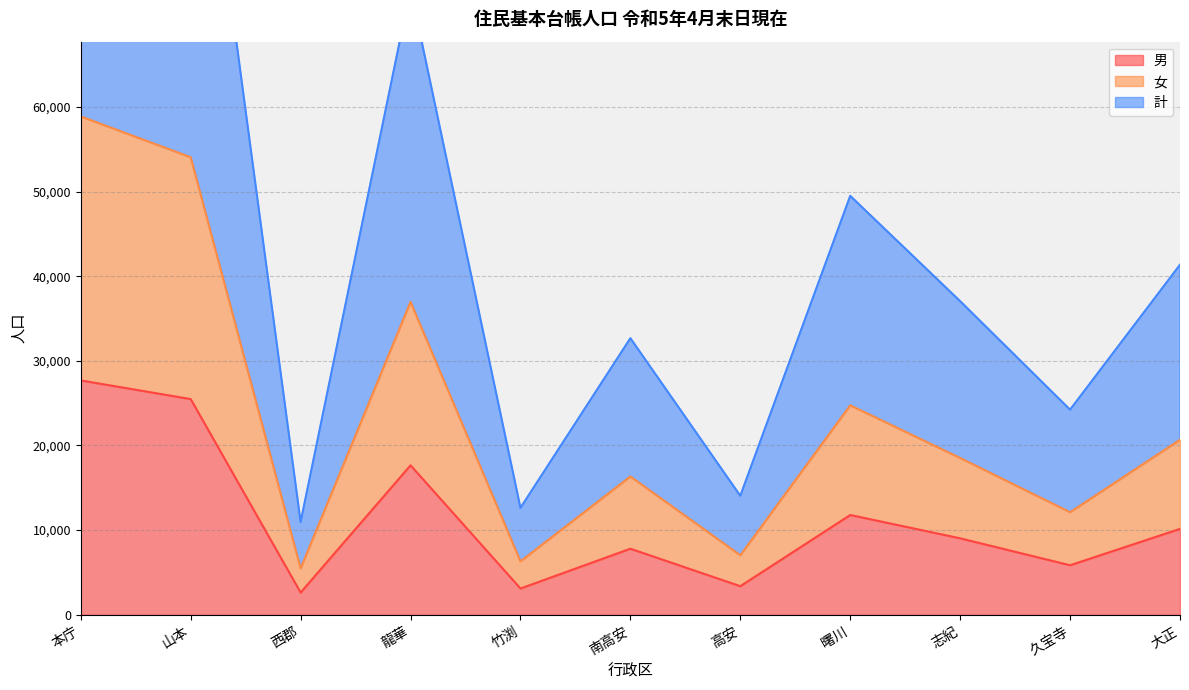

What is the sum of all 男 values?

124568